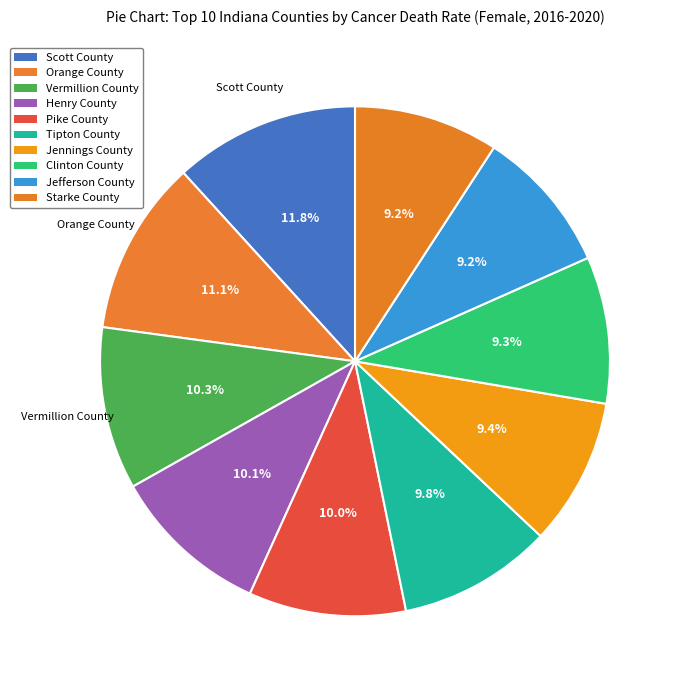

The Scott County slice represents 2% of the pie. True or false?

False